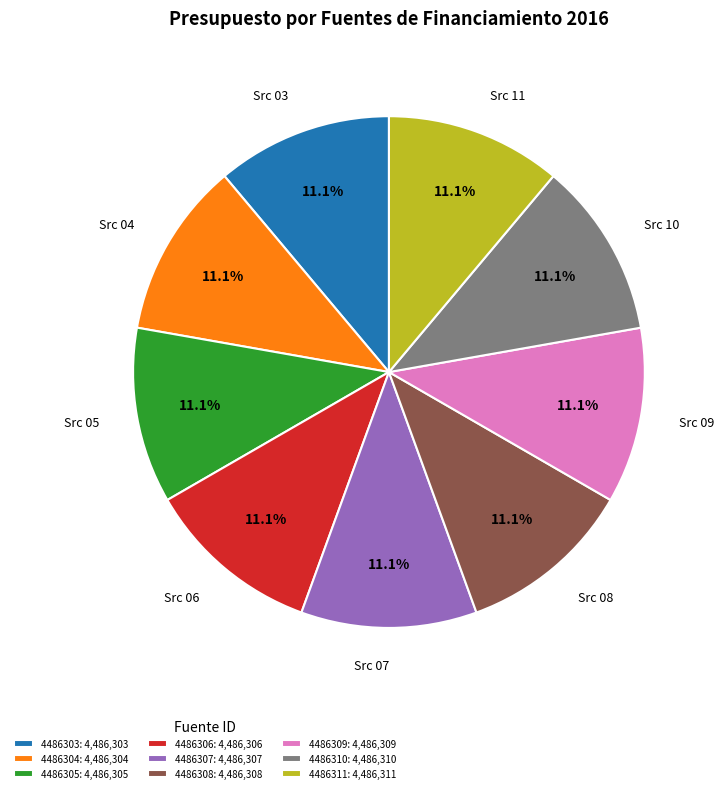

What is the ratio of the value at 4486309: 4,486,309 to the value at 4486304: 4,486,304?

1.0